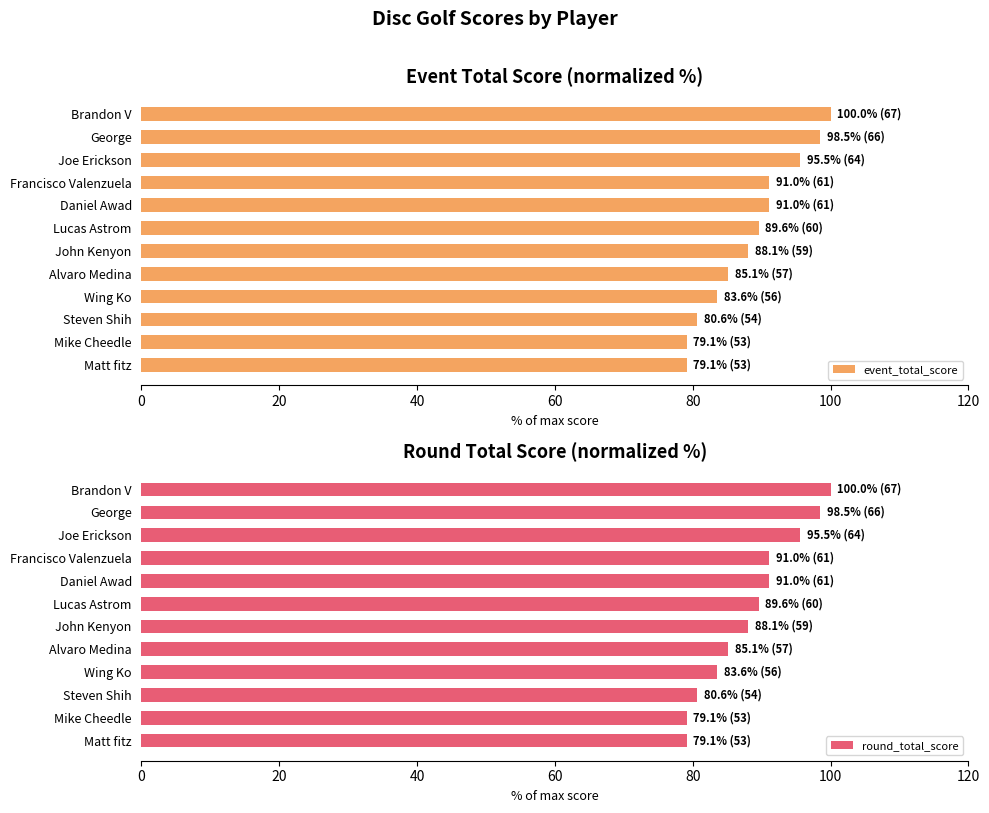

At how many categories does at least one series exceed 89?

6